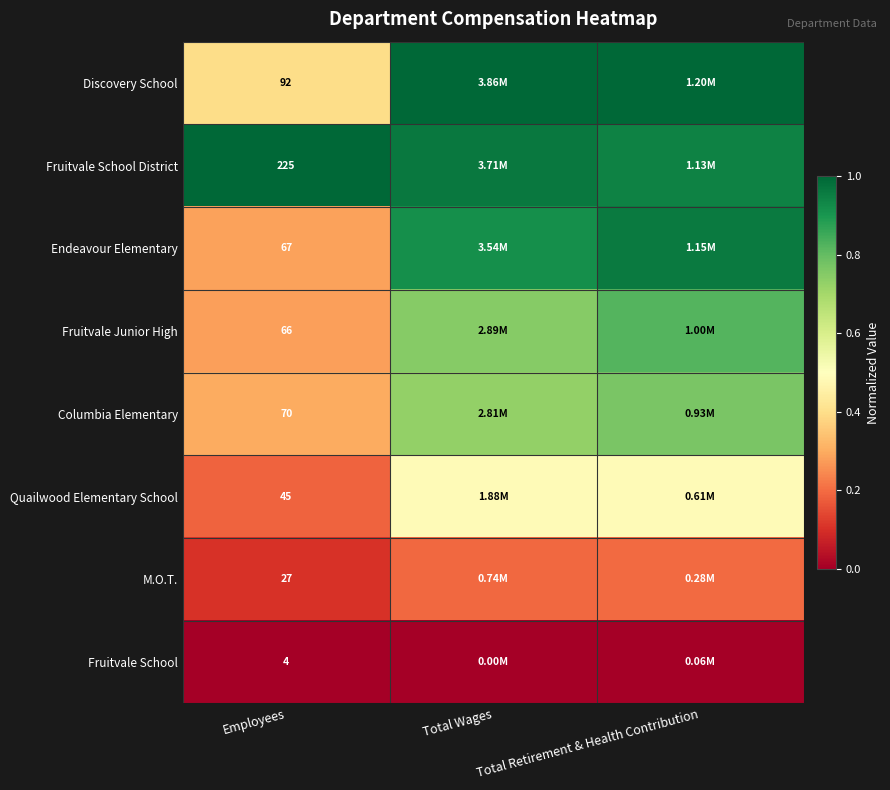

Count the number of categories in the chart.

3